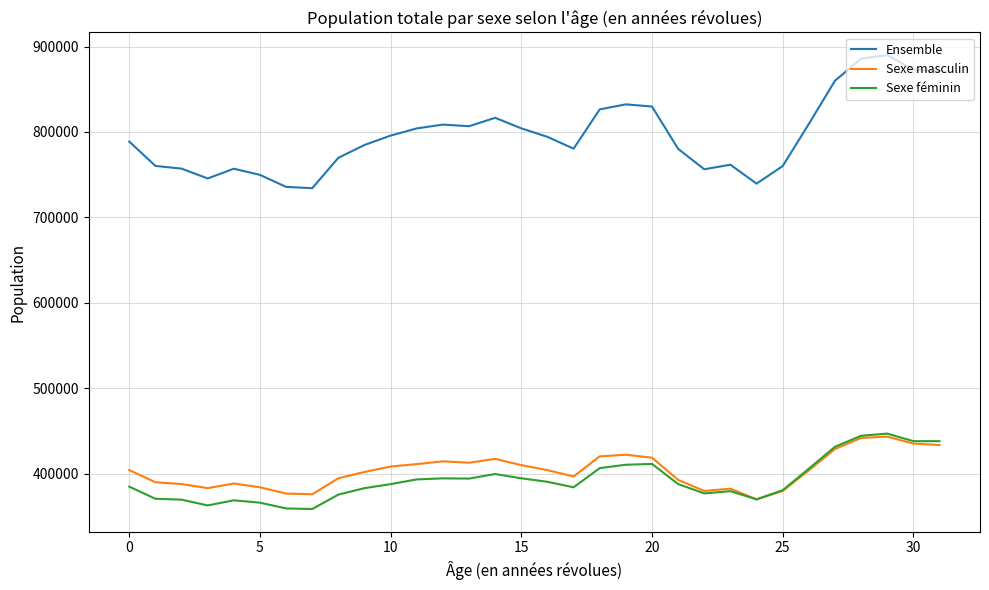

Which series has the widest spread of values?

Ensemble